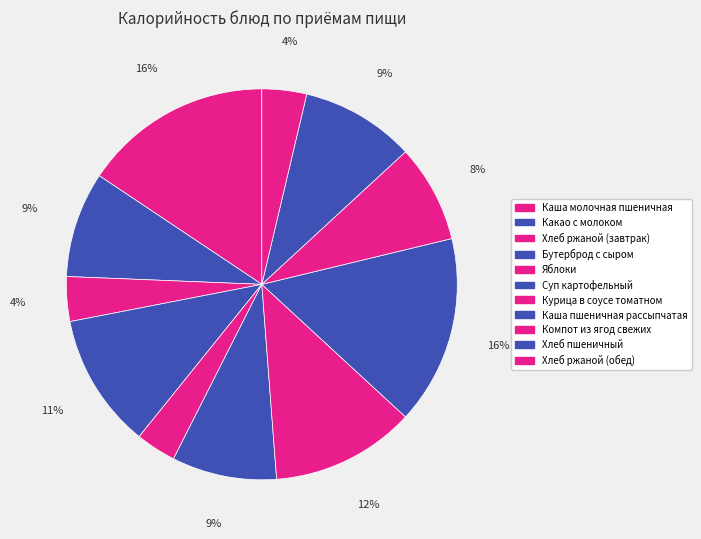

Combined, what portion of the pie is Какао с молоком and Бутерброд с сыром?

19.9%